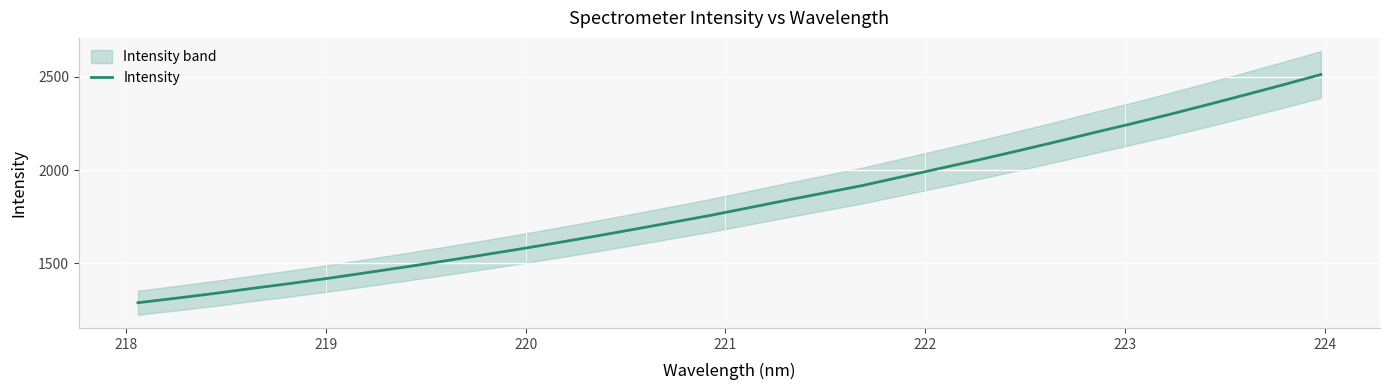

What is the minimum value for Intensity?

1290.0